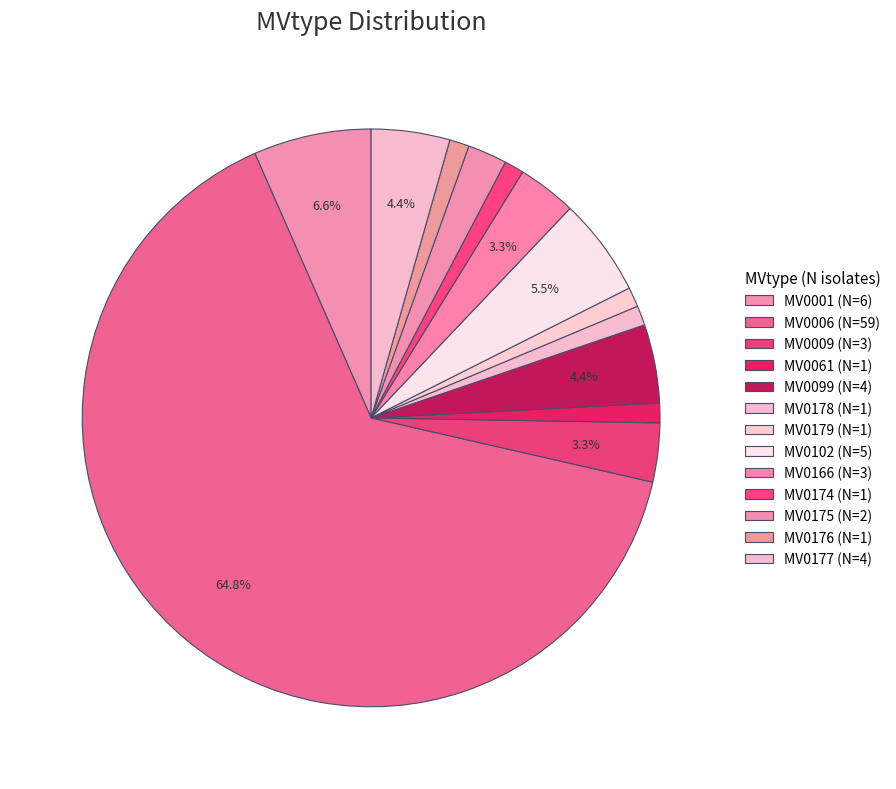

Does MV0102 represent more than half of the total?

No